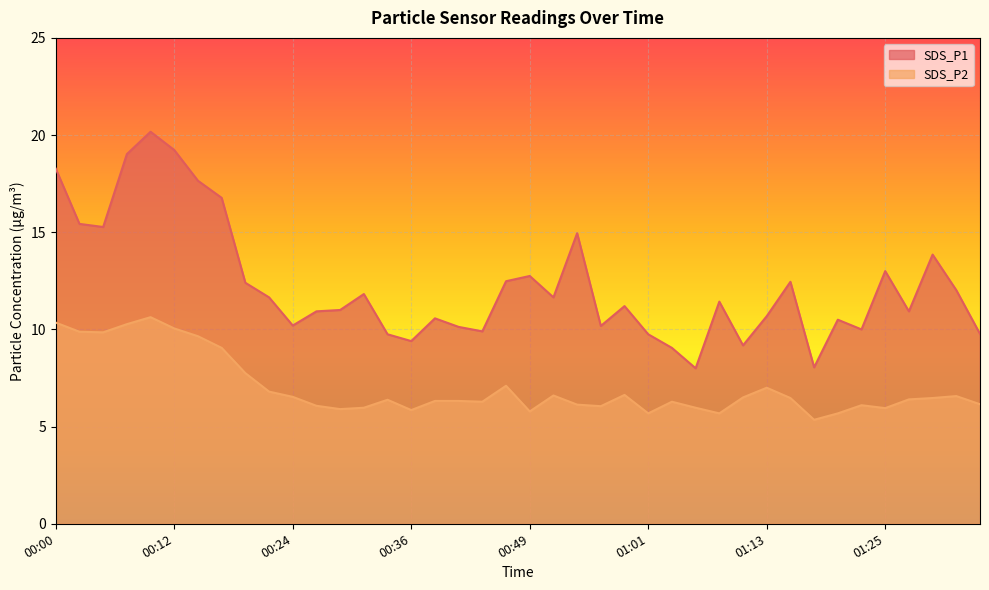

Rank the series by their average value, from lowest to highest.

SDS_P2, SDS_P1